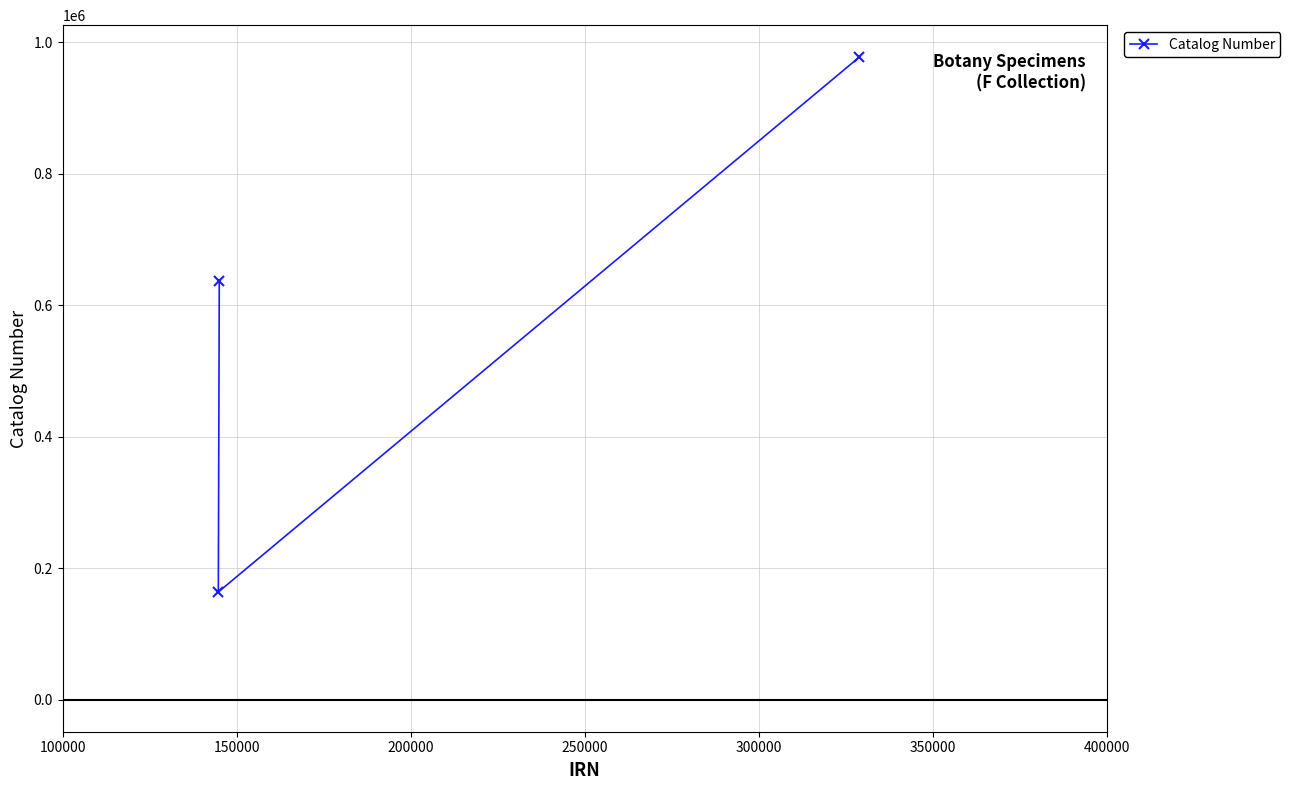

What is the value of the 1st point from the left?

163636